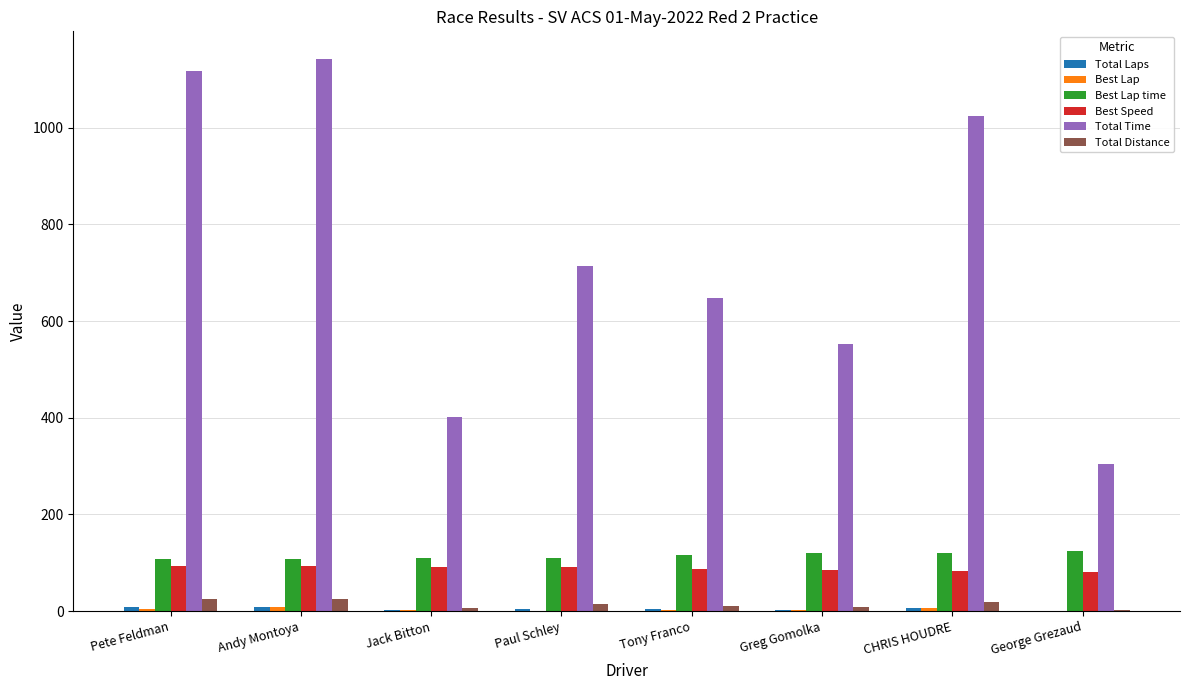

True or false: Total Time has a value of 401.1 at Jack Bitton.

True